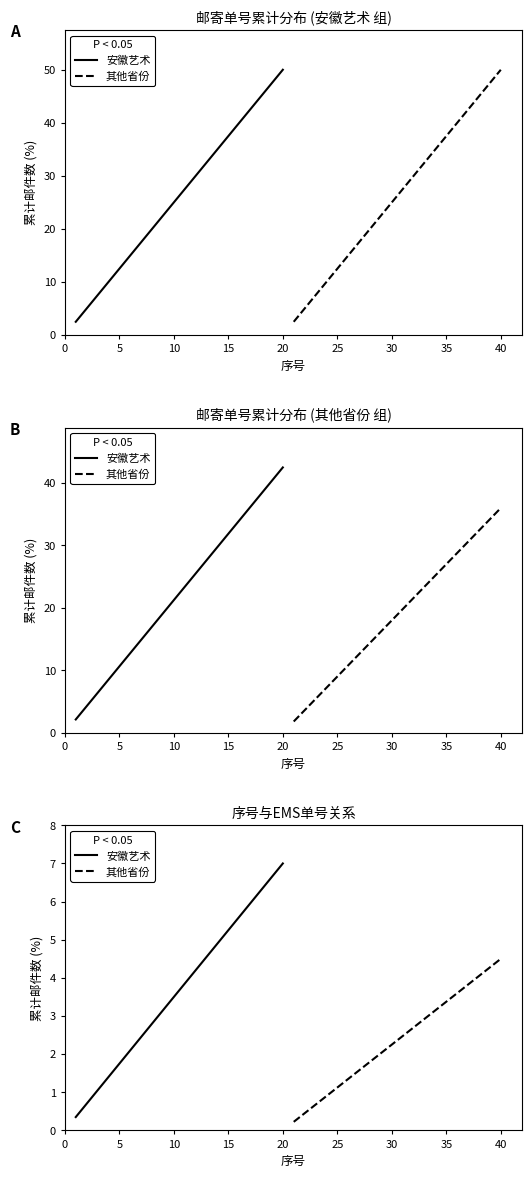

True or false: 安徽艺术 has more than 0 interior local peaks.

False